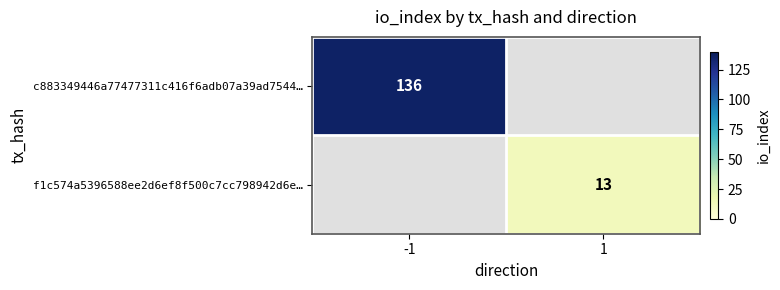

The c883349446a77477311c416f6adb07a39ad7544… series shows 0 at 1. True or false?

True